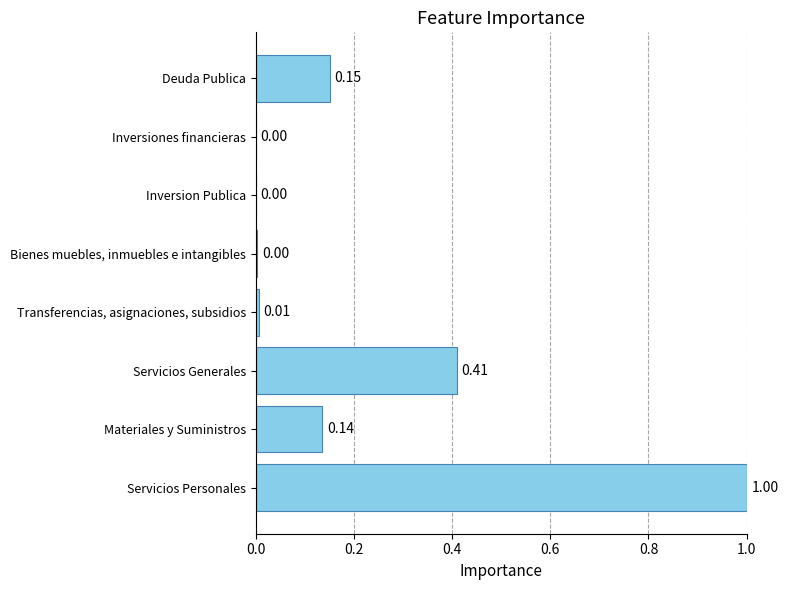

What is the sum of all values?

1.7